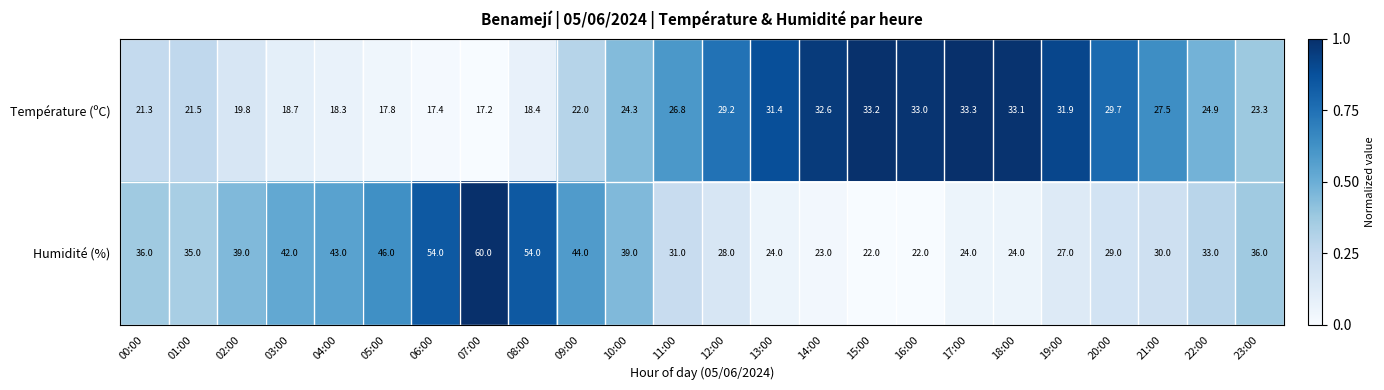

Between 00:00 and 09:00, which series saw the biggest shift?

Humidité (%)